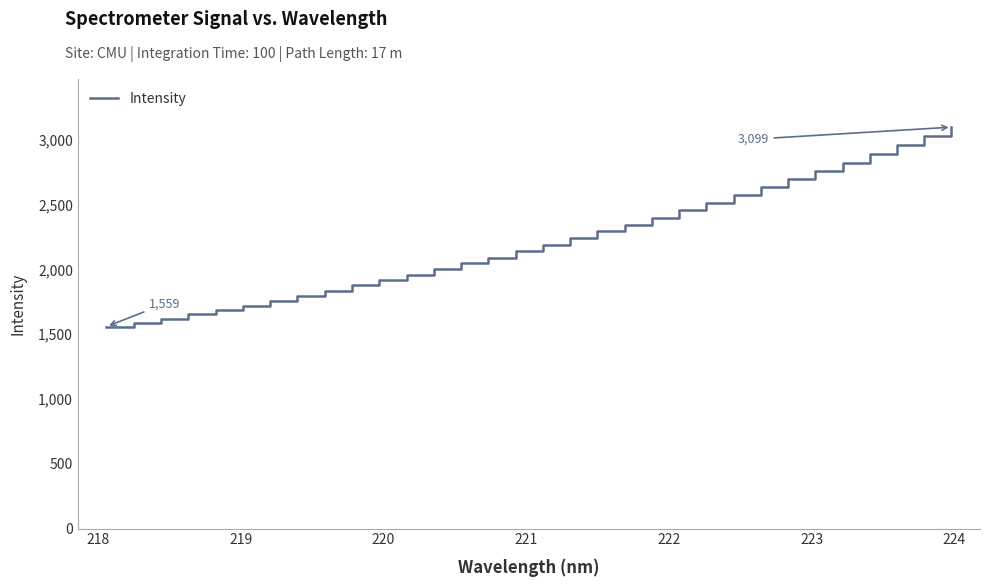

What is the difference between the maximum and minimum values?

1540.1